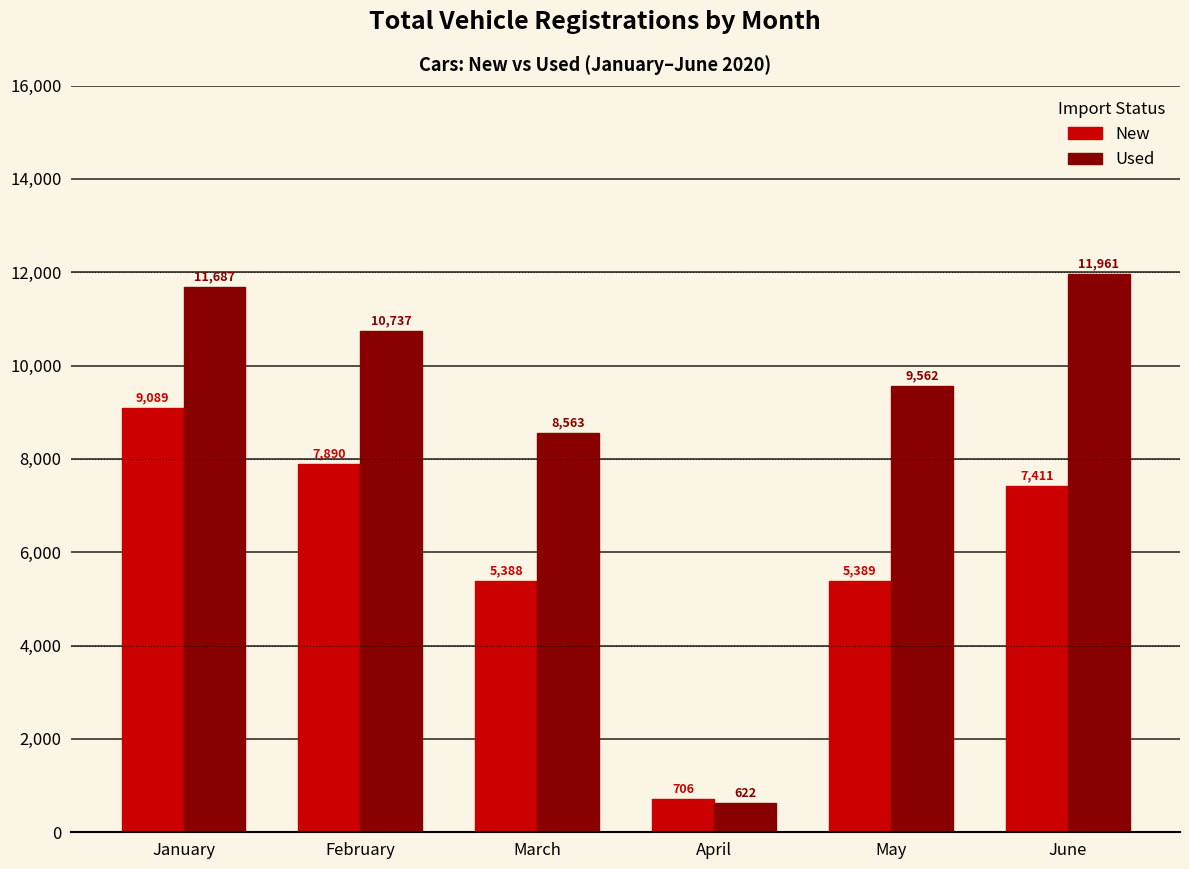

What is the difference between the highest and lowest values at March?

3175